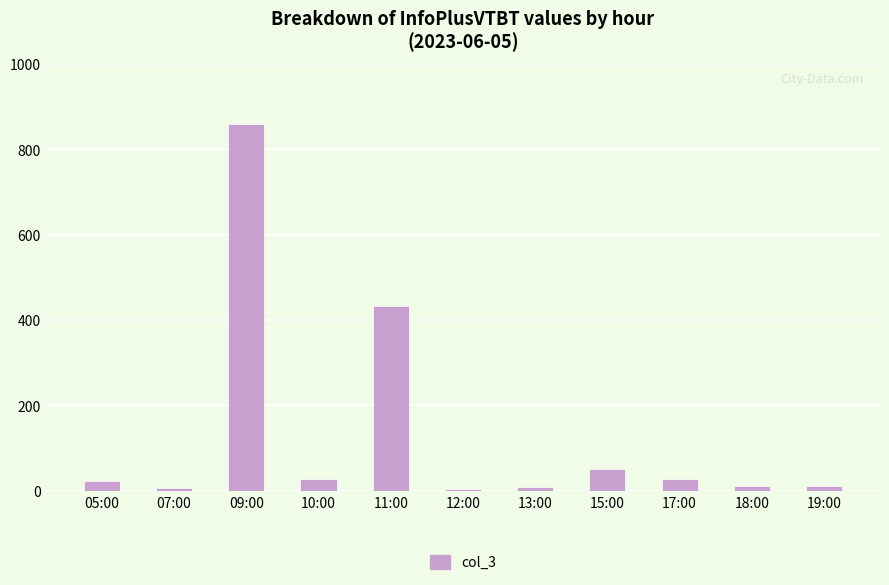

Which has a higher value, 17:00 or 11:00?

11:00